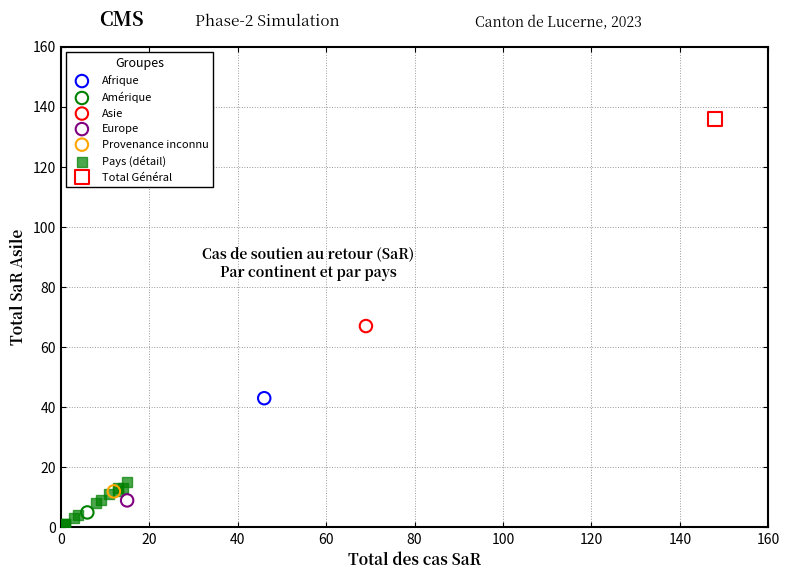

What are all the series names shown in the legend?

Afrique, Amérique, Asie, Europe, Provenance inconnu, Pays (détail), Total Général